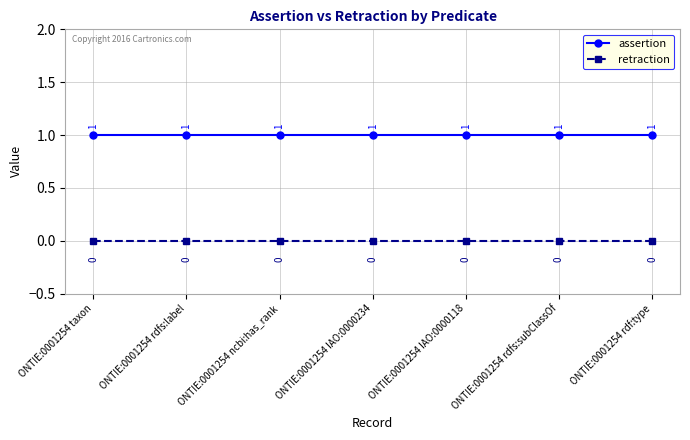

Reading right to left, transcribe all the data shown in this chart.

assertion: ONTIE:0001254 rdf:type=1	ONTIE:0001254 rdfs:subClassOf=1	ONTIE:0001254 IAO:0000118=1	ONTIE:0001254 IAO:0000234=1	ONTIE:0001254 ncbi:has_rank=1	ONTIE:0001254 rdfs:label=1	ONTIE:0001254 taxon=1
retraction: ONTIE:0001254 rdf:type=0	ONTIE:0001254 rdfs:subClassOf=0	ONTIE:0001254 IAO:0000118=0	ONTIE:0001254 IAO:0000234=0	ONTIE:0001254 ncbi:has_rank=0	ONTIE:0001254 rdfs:label=0	ONTIE:0001254 taxon=0